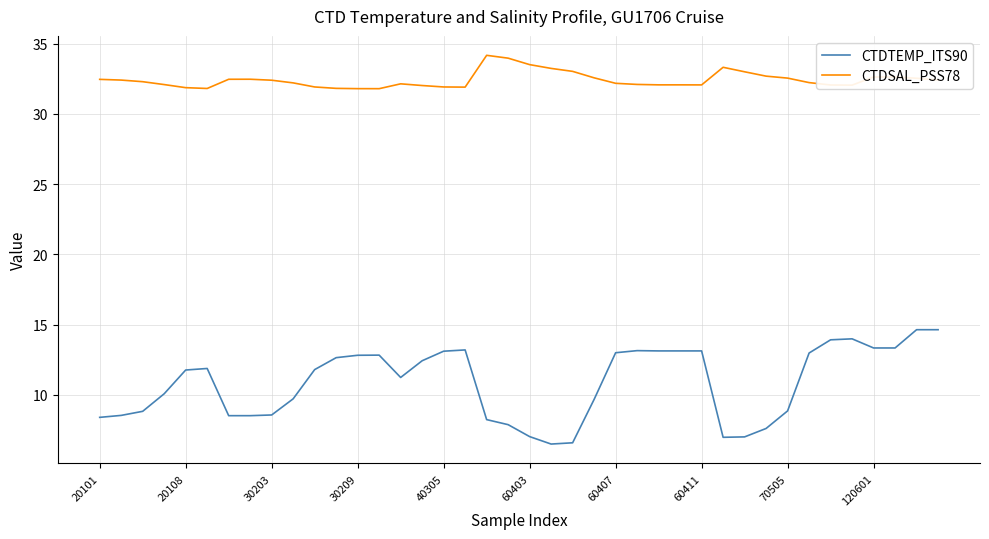

What is the maximum value shown in the chart?

34.2